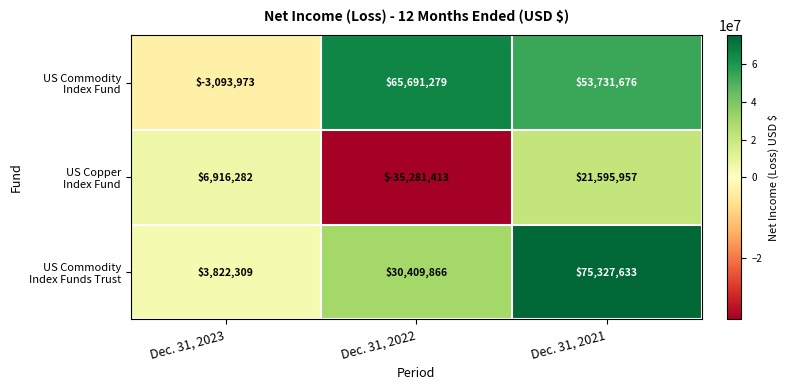

What is the spread (max minus min) of values at Dec. 31, 2023?

10010255